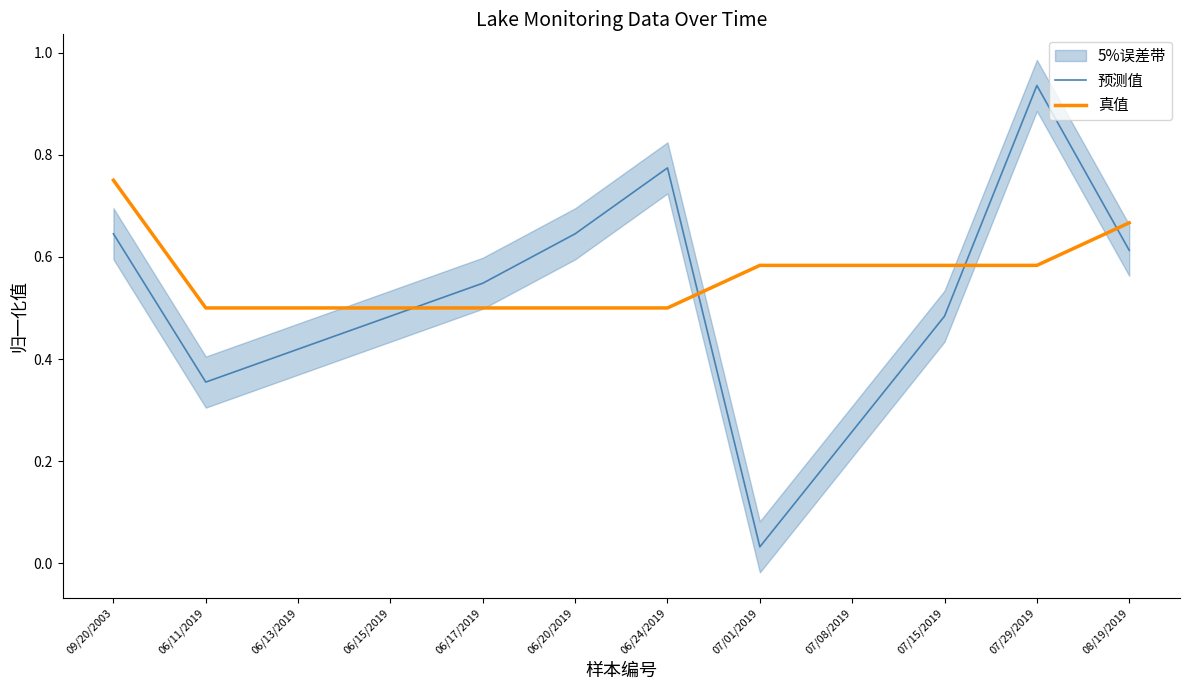

What is the greatest value displayed?

0.9